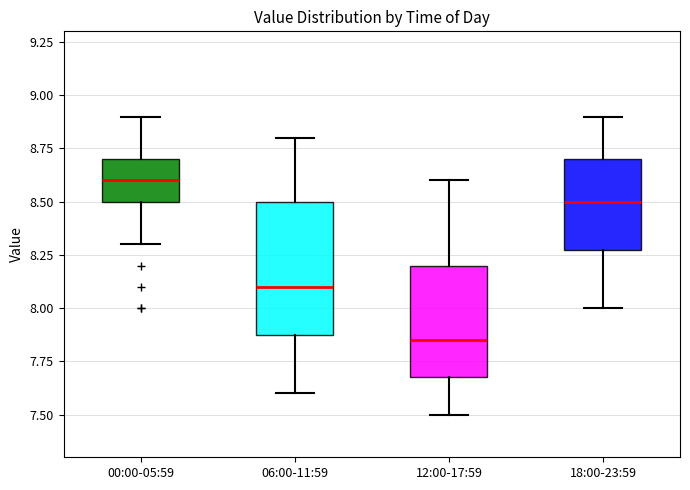

Which box's median line is the highest?

00:00-05:59